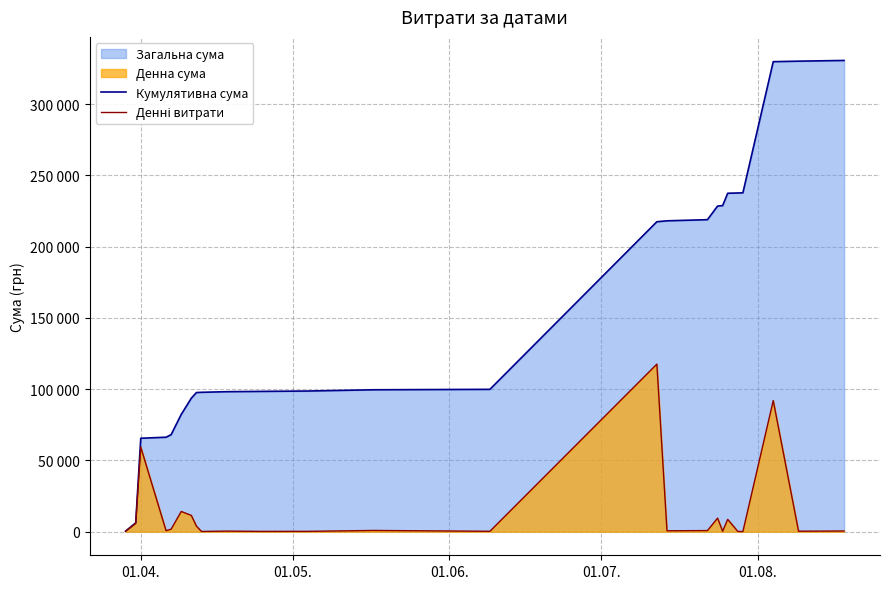

How many values in the Денні витрати series are below 714?

12